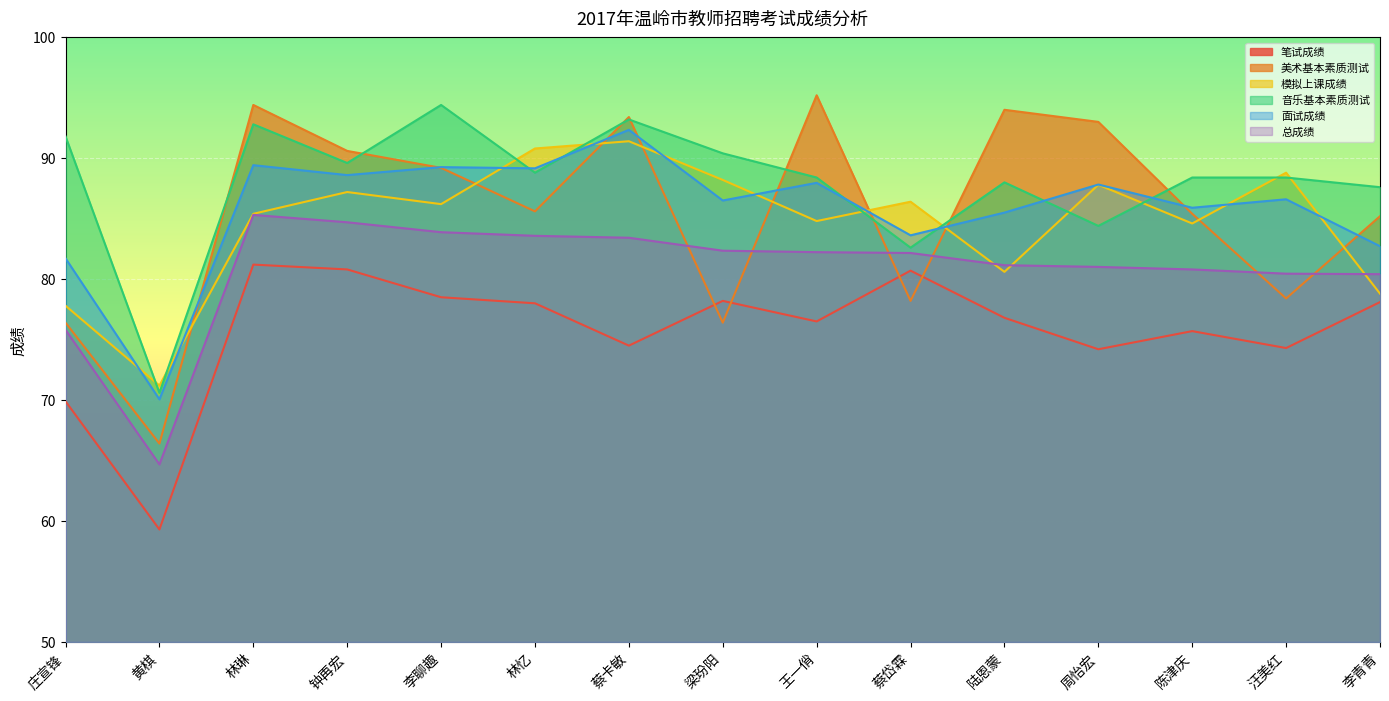

Rank the series by their maximum value, from highest to lowest.

美术基本素质测试, 音乐基本素质测试, 面试成绩, 模拟上课成绩, 总成绩, 笔试成绩